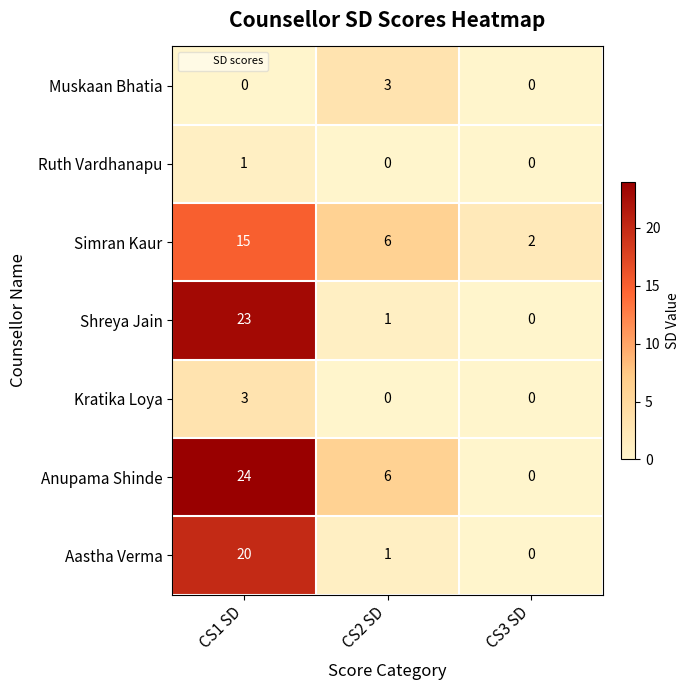

Count the number of categories in the chart.

3